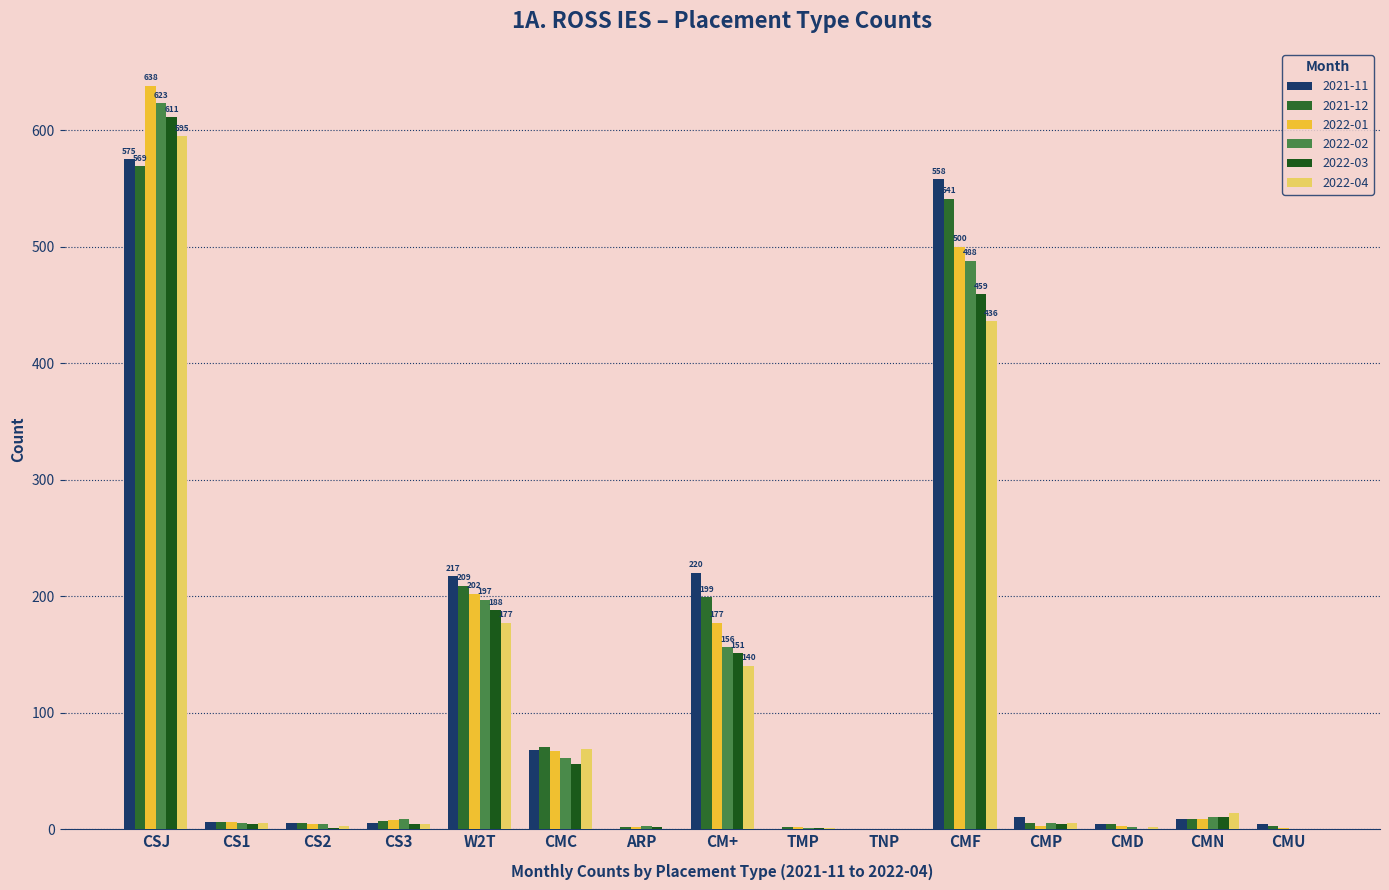

What is the maximum value shown in the chart?

638